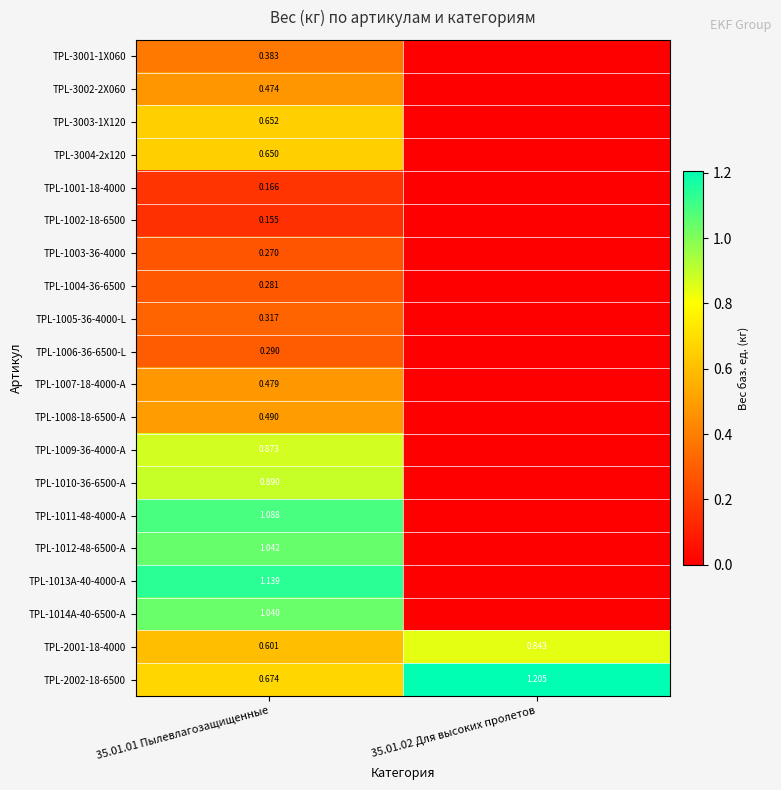

Count the TPL-1006-36-6500-L values in the range 0 to 1.

2